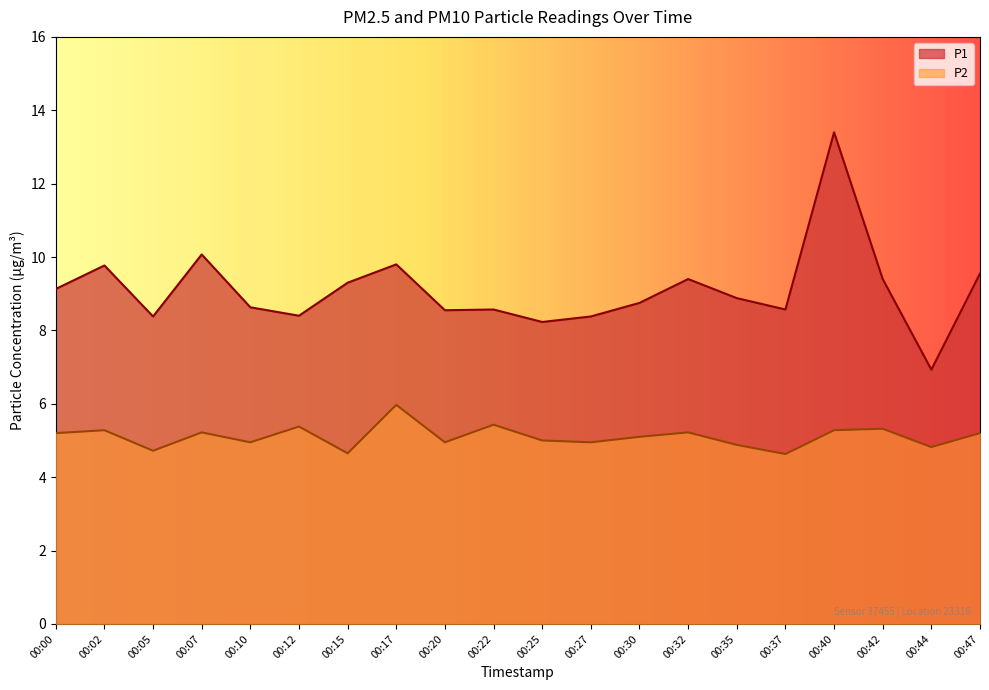

At which category is the sum across all series the highest?

00:40